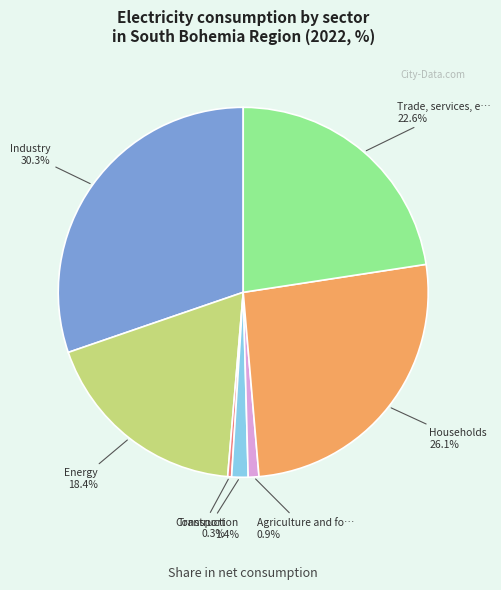

Does any single category account for the majority?

No